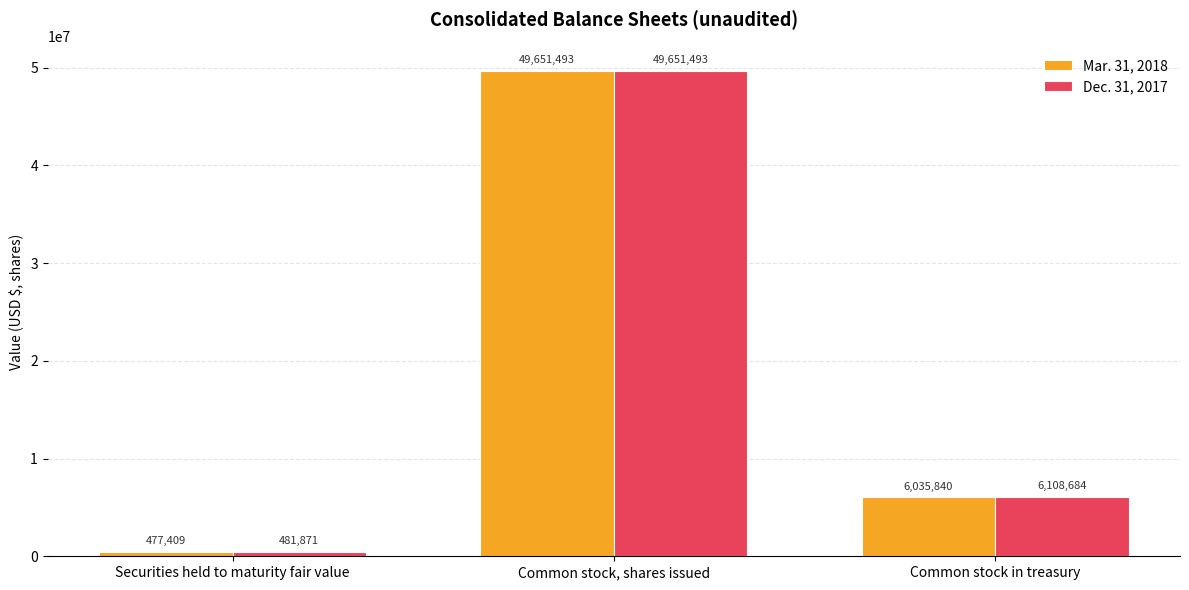

Reading right to left, what are all the values shown in this chart?

Mar. 31, 2018: 6035840	49651493	477409
Dec. 31, 2017: 6108684	49651493	481871